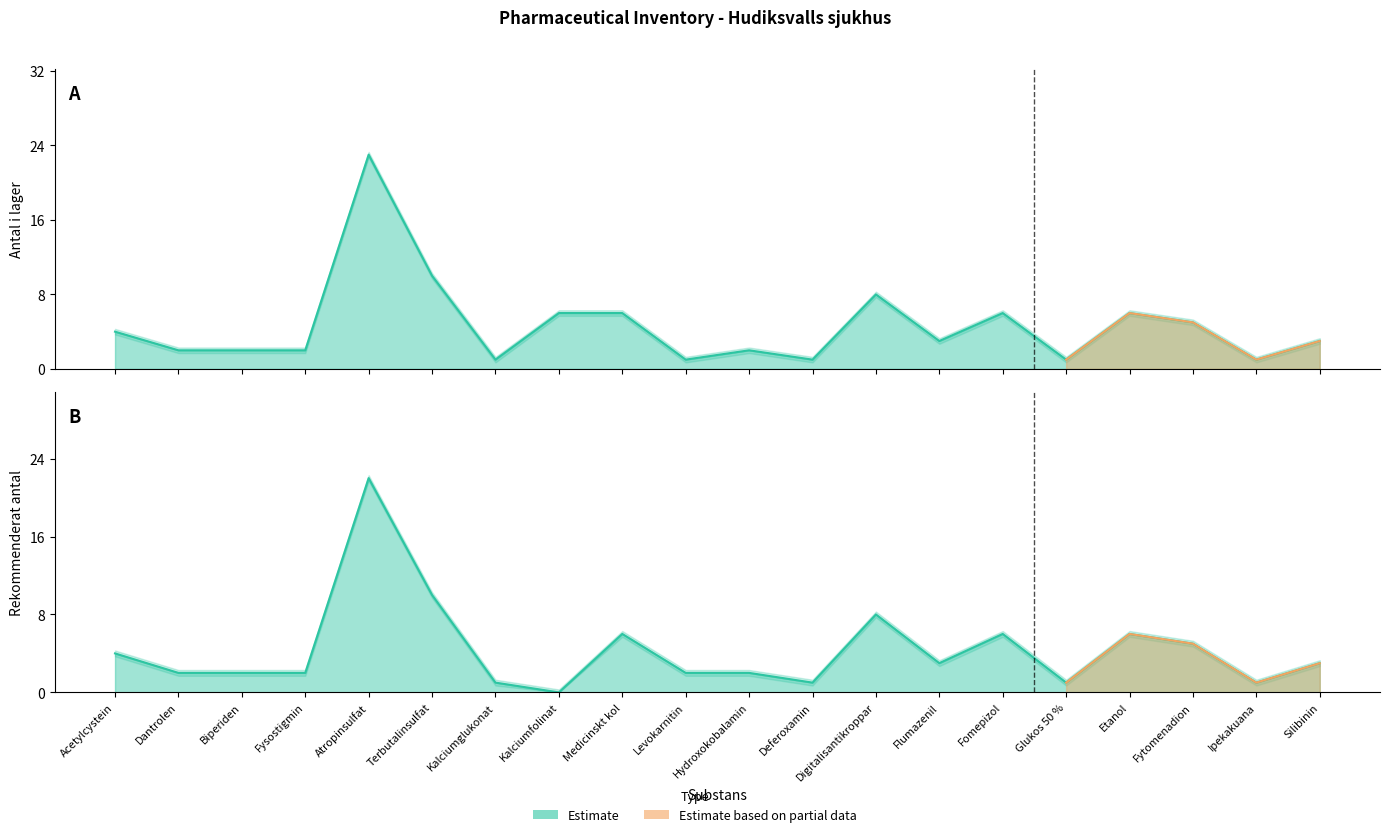

True or false: Antal i lager and Rekommenderat antal intersect in this chart.

False